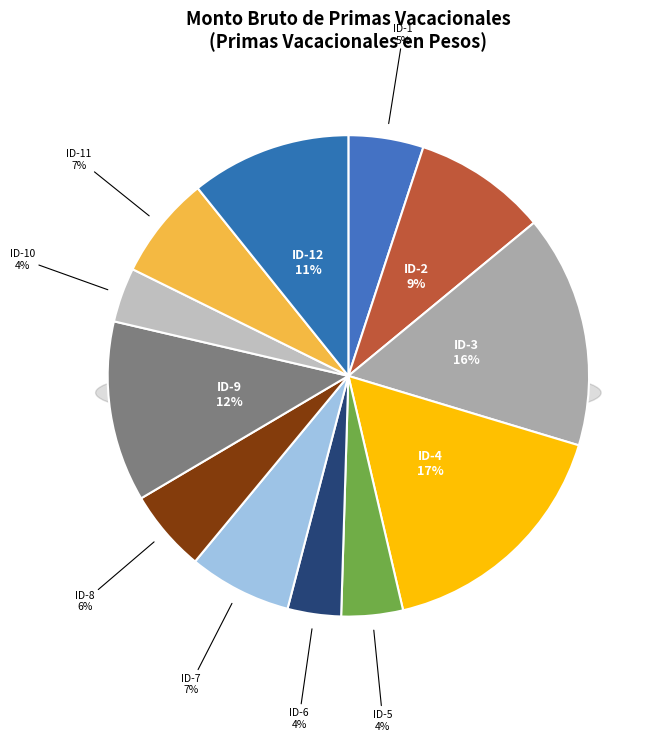

Which slice is the largest?

ID-4